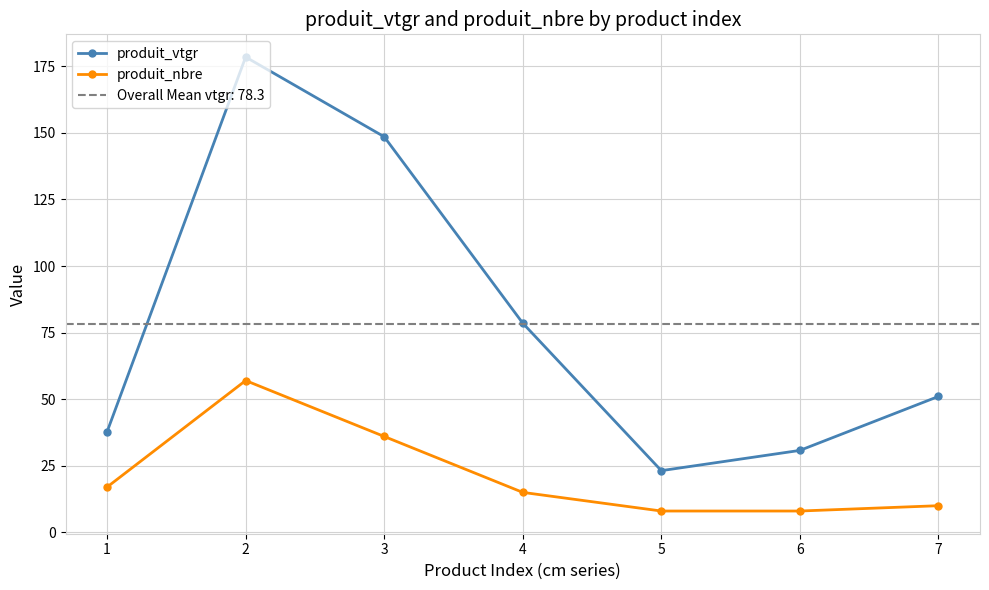

True or false: produit_vtgr and produit_nbre intersect in this chart.

False